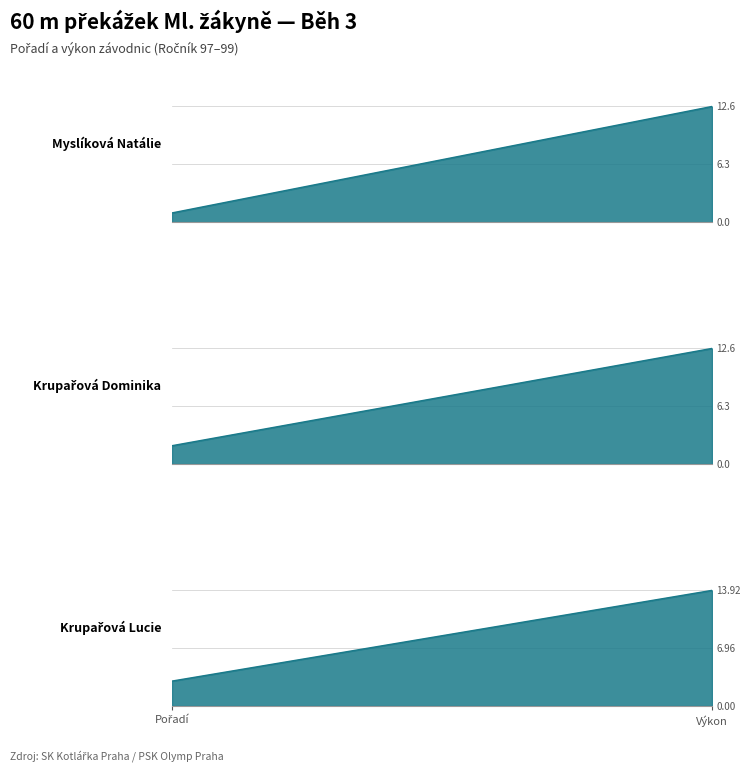

What is the sum of the Krupařová Dominika values at Výkon and Pořadí?

14.6